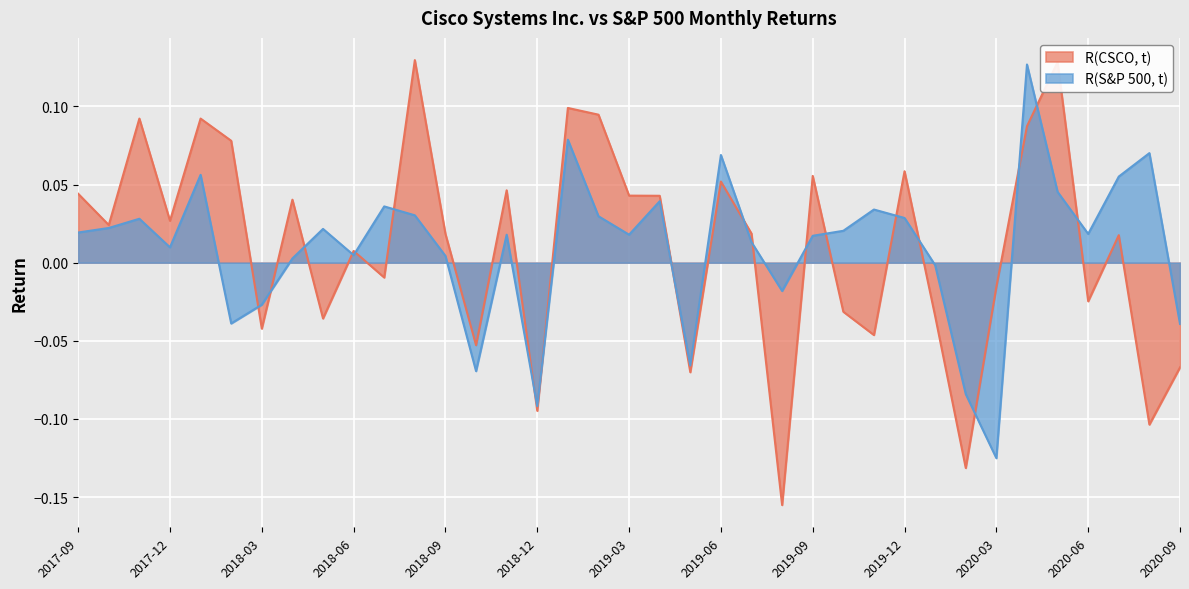

The R(S&P 500, t) series shows 0.0 at 2019-10. True or false?

False